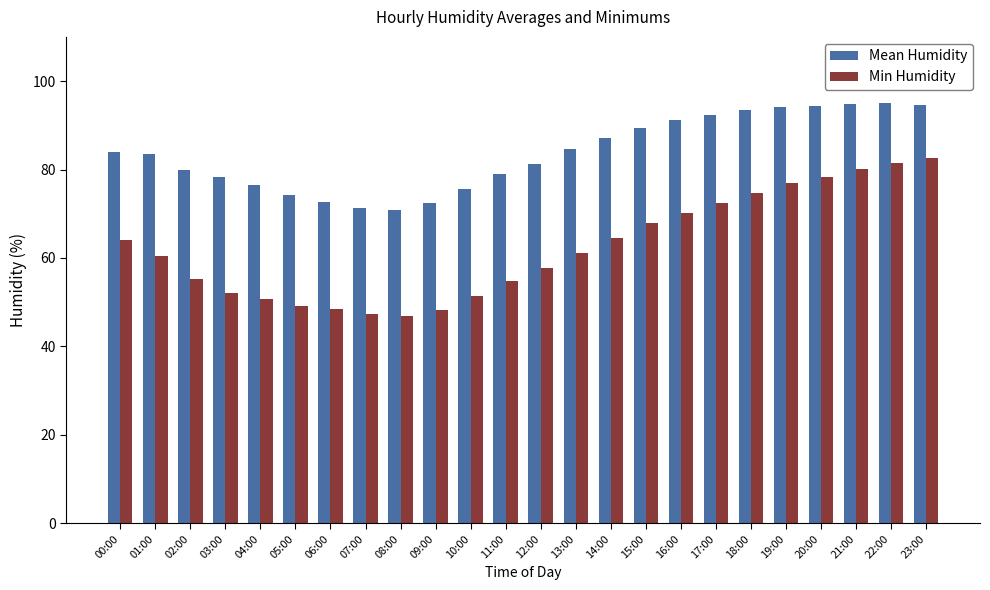

Rank the series by their maximum value, from lowest to highest.

Min Humidity, Mean Humidity